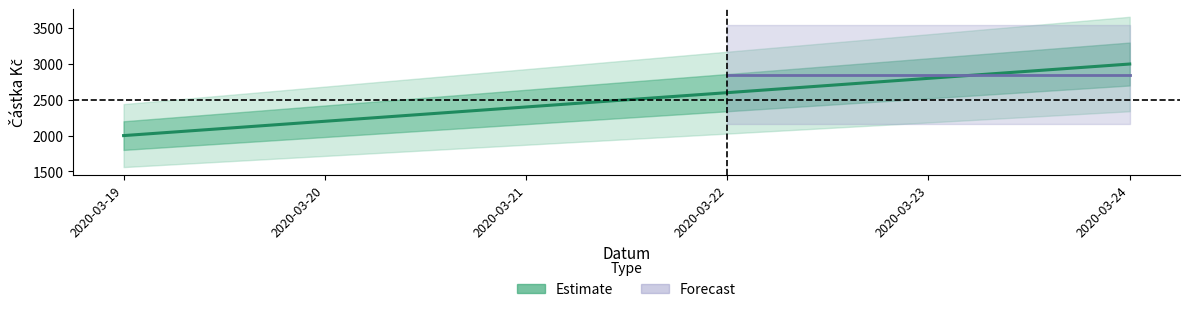

Is it true that the value at 2020-03-24 is 2008?

False